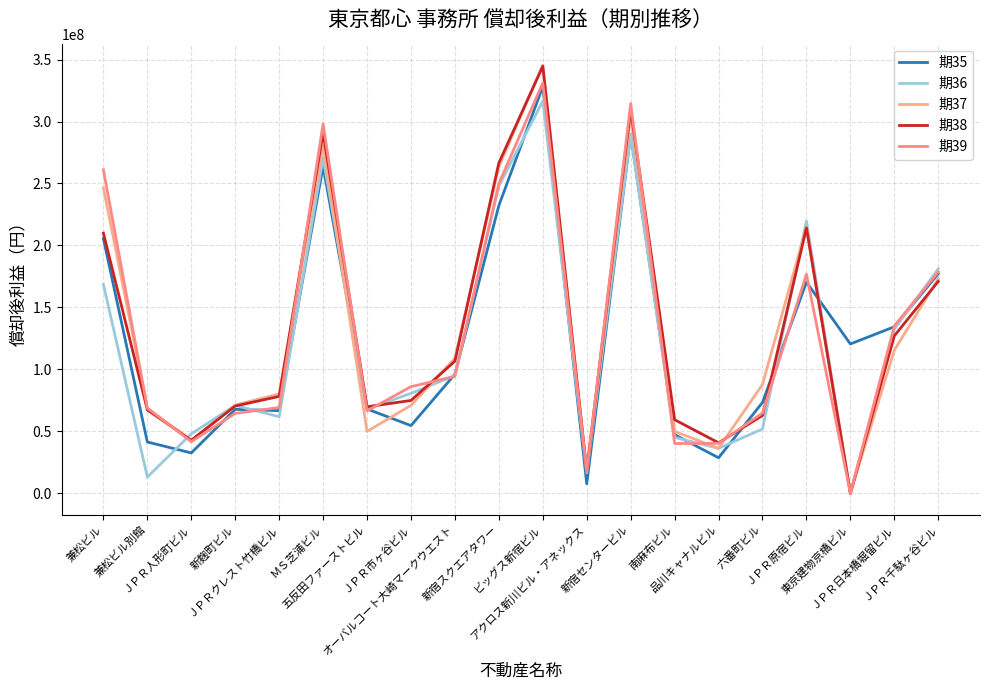

Which has a higher value, 六番町ビル or アクロス新川ビル・アネックス?

六番町ビル